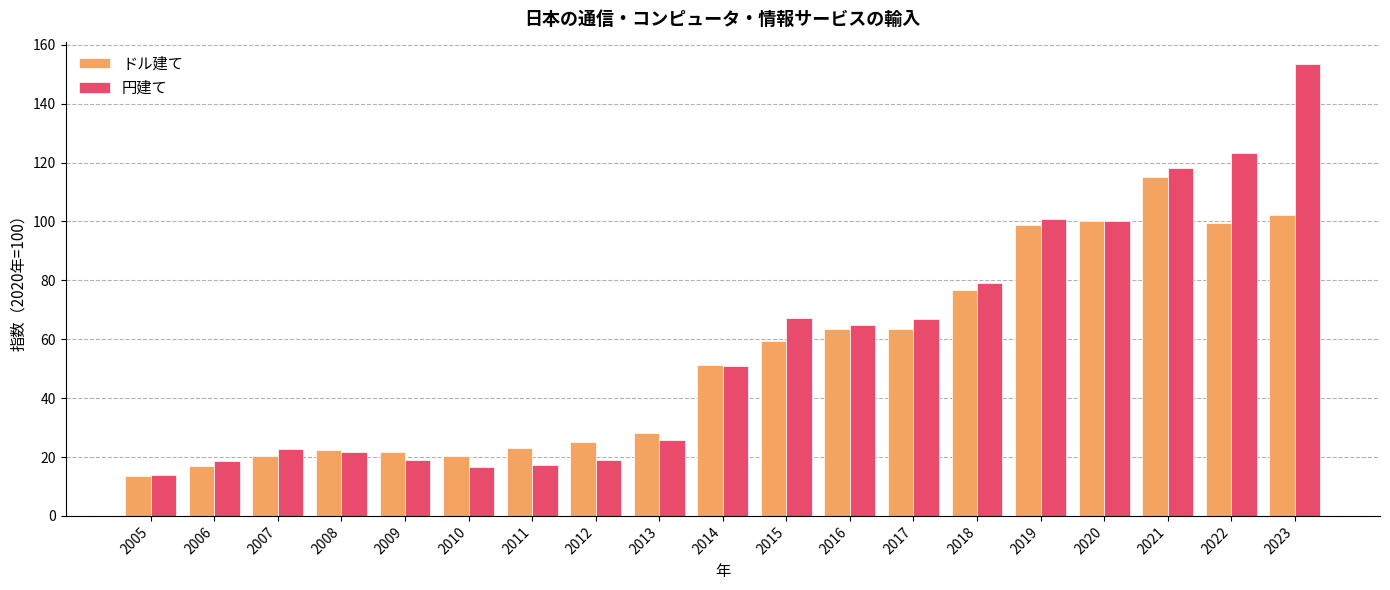

What is the difference between the highest and lowest values at 2022?

23.6